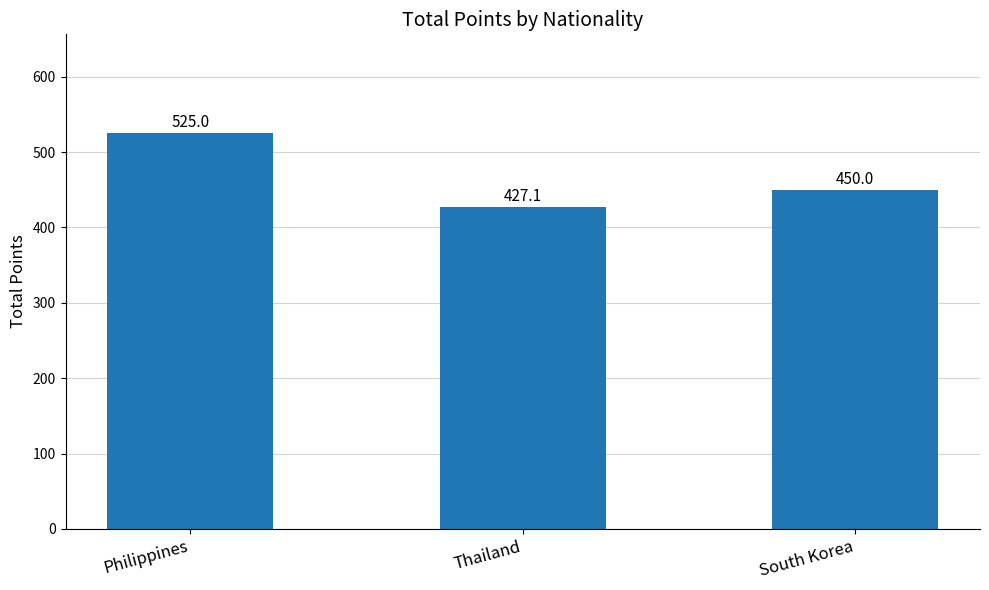

How many data points are less than 450?

1